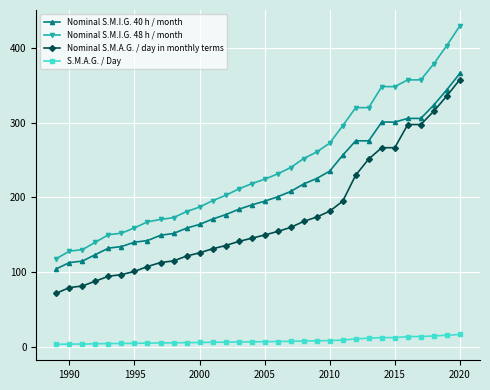

Which series has the largest total across all categories?

Nominal S.M.I.G. 48 h / month